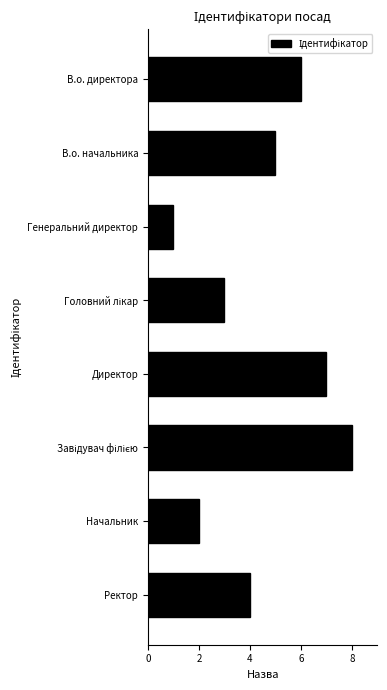

Which category has the lowest value across all series?

Генеральний директор